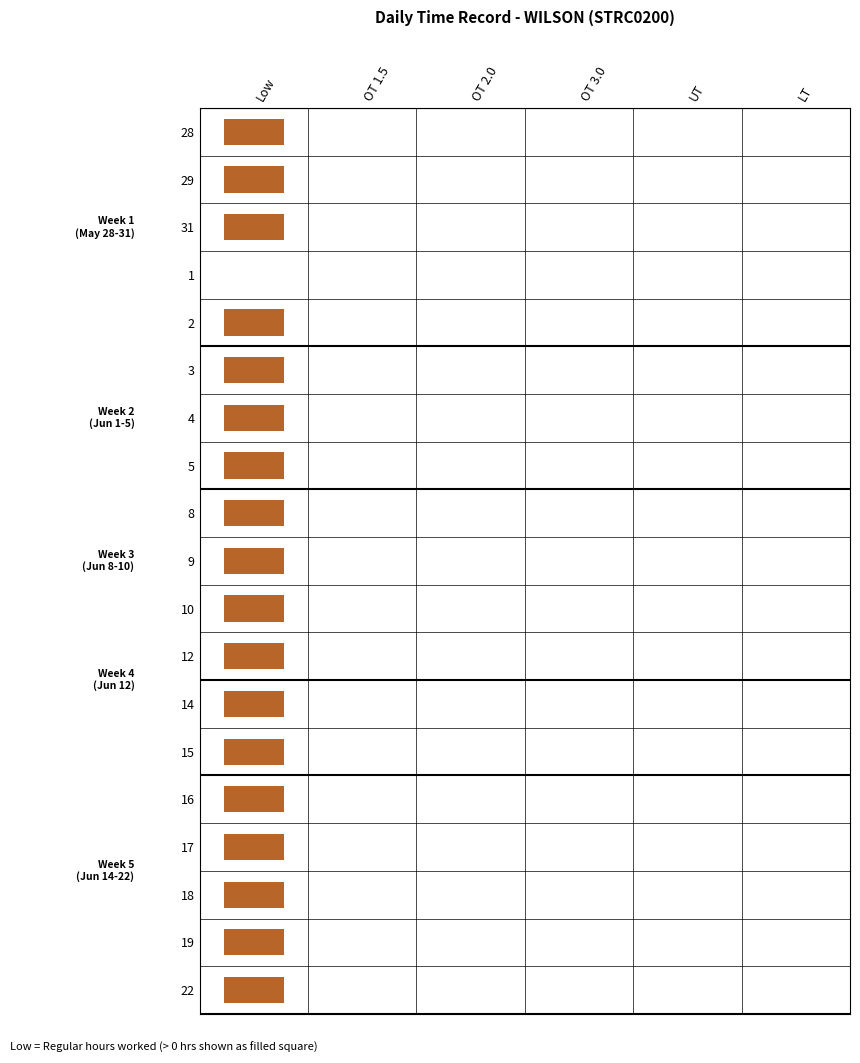

Reading right to left, extract all data points from this chart.

28: 5=0.0	4=0.0	3=0.0	2=0.0	1=0.0	0=10.0
29: 5=0.0	4=0.0	3=0.0	2=0.0	1=0.0	0=9.8
31: 5=0.0	4=0.0	3=0.0	2=0.0	1=0.0	0=9.8
1: 5=0.0	4=0.0	3=0.0	2=0.0	1=0.0	0=0.0
2: 5=0.0	4=0.0	3=0.0	2=0.0	1=0.0	0=9.8
3: 5=0.0	4=0.0	3=0.0	2=0.0	1=0.0	0=9.8
4: 5=0.0	4=0.0	3=0.0	2=0.0	1=0.0	0=9.8
5: 5=0.0	4=0.0	3=0.0	2=0.0	1=0.0	0=9.8
8: 5=0.0	4=0.0	3=0.0	2=0.0	1=0.0	0=9.8
9: 5=0.0	4=0.0	3=0.0	2=0.0	1=0.0	0=9.8
10: 5=0.0	4=0.0	3=0.0	2=0.0	1=0.0	0=9.8
12: 5=0.0	4=0.0	3=0.0	2=0.0	1=0.0	0=9.3
14: 5=0.0	4=0.0	3=0.0	2=0.0	1=0.0	0=9.7
15: 5=0.0	4=0.0	3=0.0	2=0.0	1=0.0	0=9.9
16: 5=0.0	4=0.0	3=0.0	2=0.0	1=0.0	0=9.8
17: 5=0.0	4=0.0	3=0.0	2=0.0	1=0.0	0=9.7
18: 5=0.0	4=0.0	3=0.0	2=0.0	1=0.0	0=9.8
19: 5=0.0	4=0.0	3=0.0	2=0.0	1=0.0	0=9.8
22: 5=0.0	4=0.0	3=0.0	2=0.0	1=0.0	0=9.7